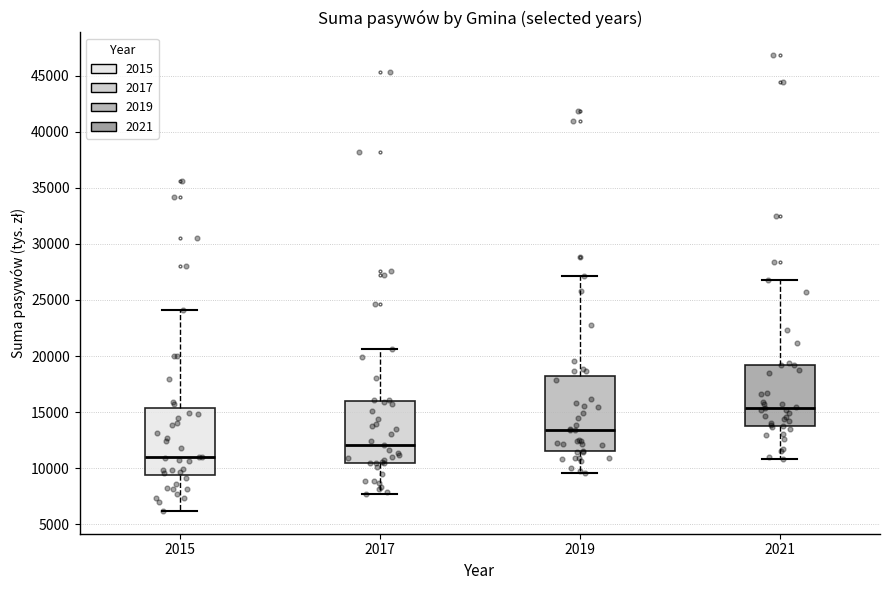

Where is the upper edge of the box at x = 2017 on the y-axis? The values are not printed on the chart, so give them approximately, as read against the axis.

16000